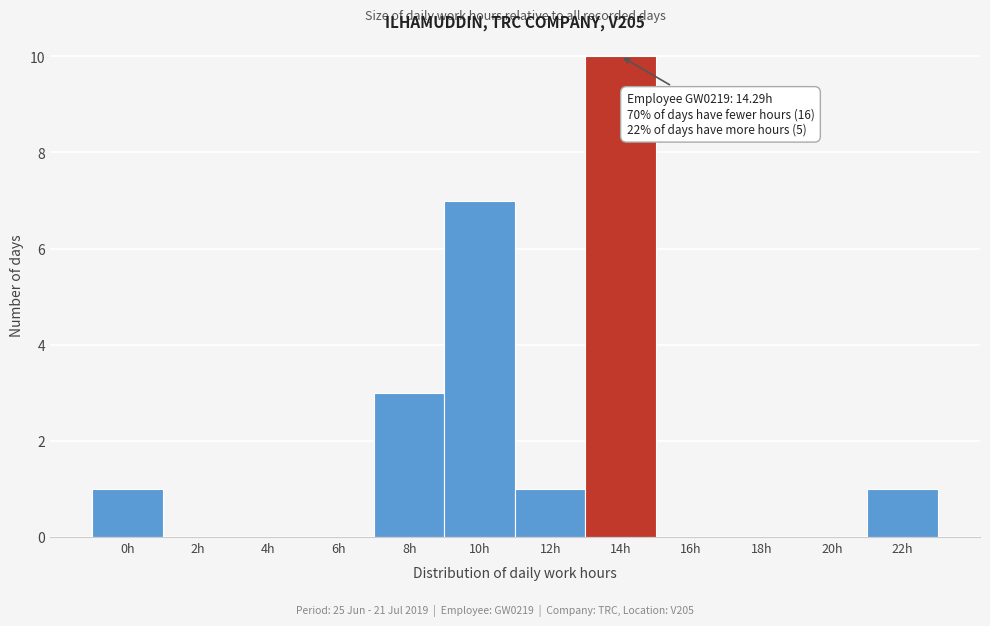

Reading left to right, what are all the values shown in this chart?

0h=1	2h=0	4h=0	6h=0	8h=3	10h=7	12h=1	14h=10	16h=0	18h=0	20h=0	22h=1